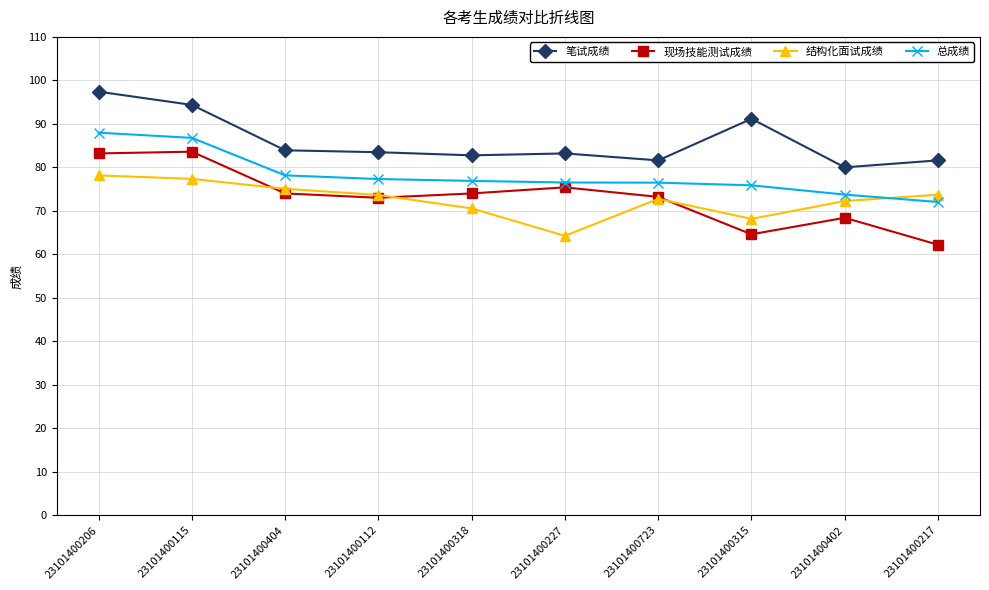

Rank the series by their maximum value, from lowest to highest.

结构化面试成绩, 现场技能测试成绩, 总成绩, 笔试成绩